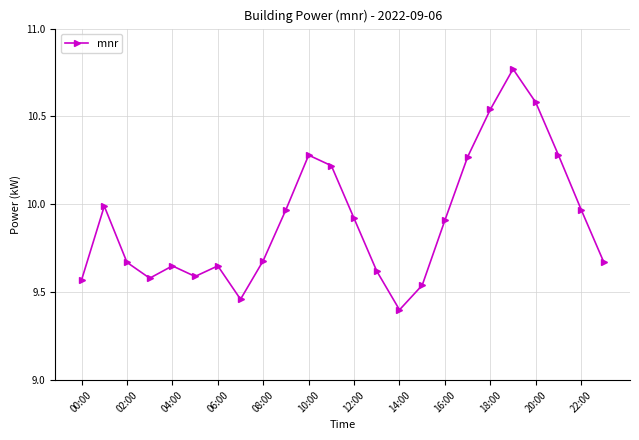

What is the smallest value displayed?

9.4